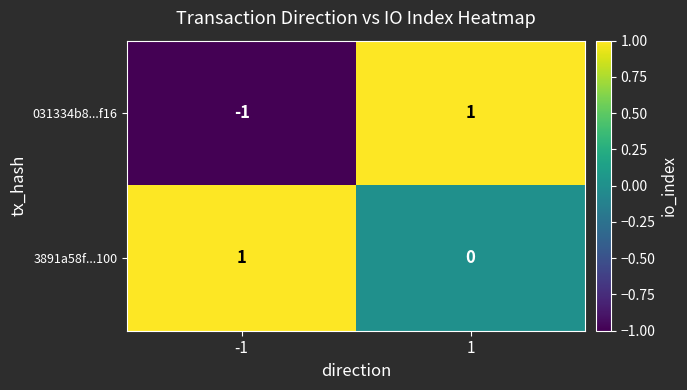

At how many categories does at least one series exceed 0?

2